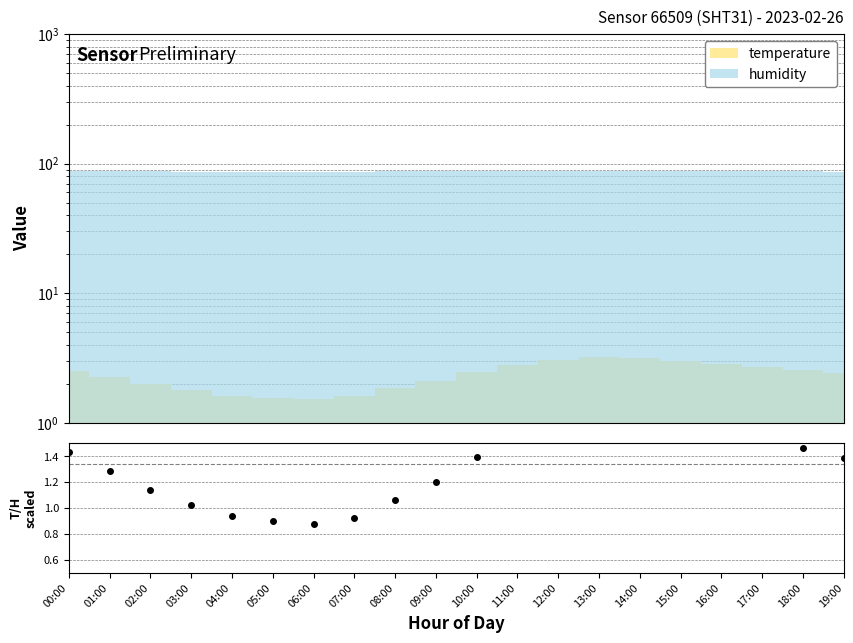

Between 08:00 and 19:00, which is larger?

19:00